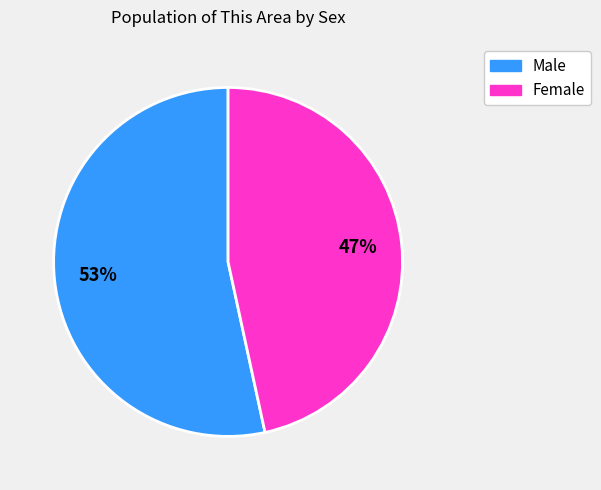

To the nearest percent, what portion does Male represent?

53%